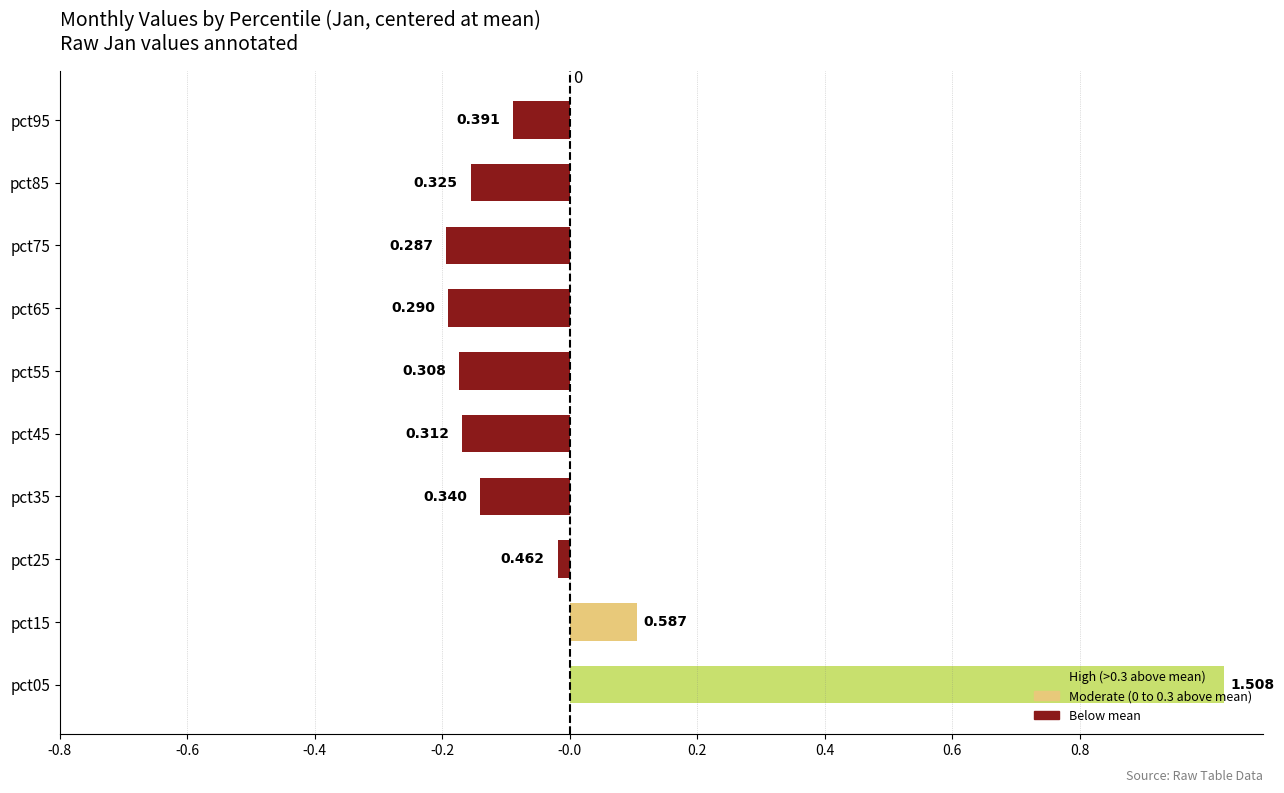

How many bars are there in total?

10